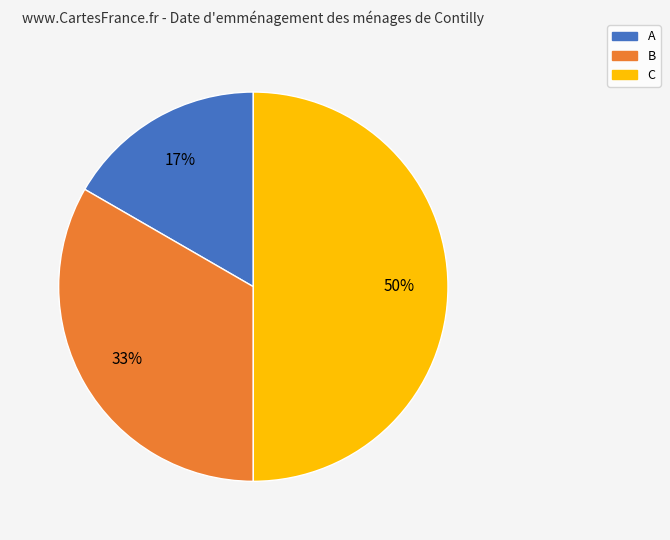

The A slice represents 27% of the pie. True or false?

False